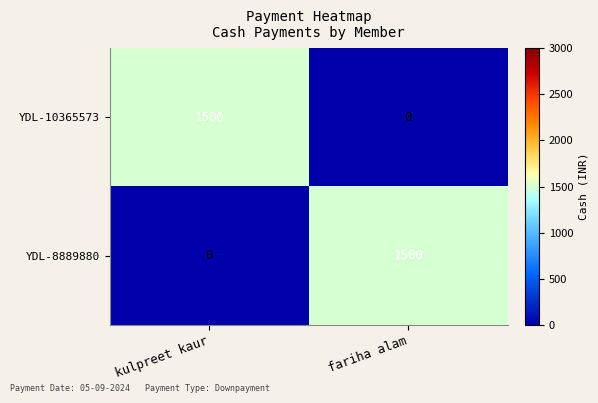

Reading right to left, transcribe all the data shown in this chart.

YDL-10365573: 0	1500
YDL-8889880: 1500	0